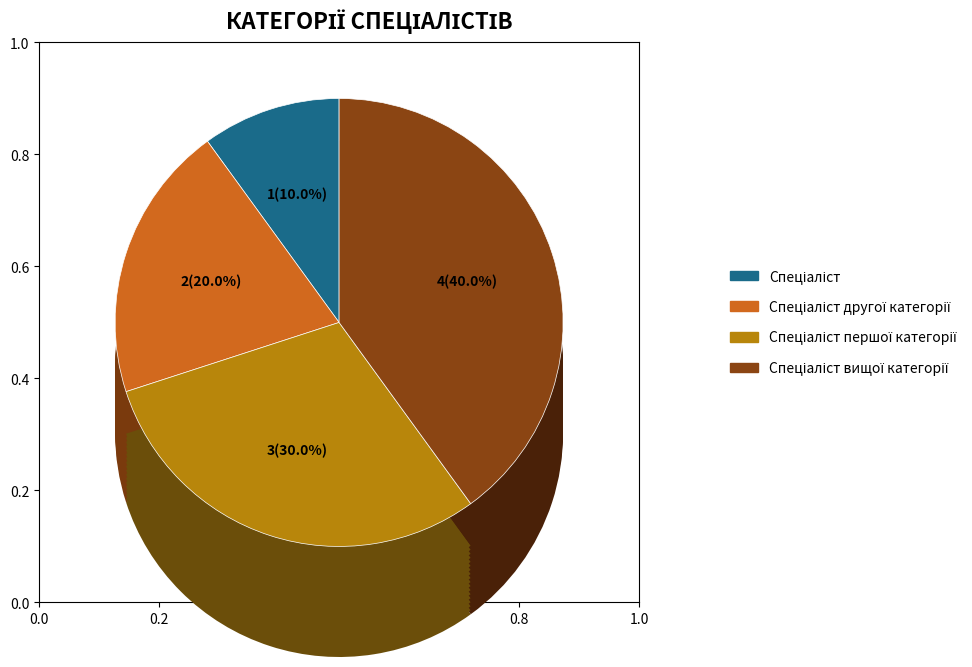

Is it true that Спеціаліст is 1% of the pie?

False